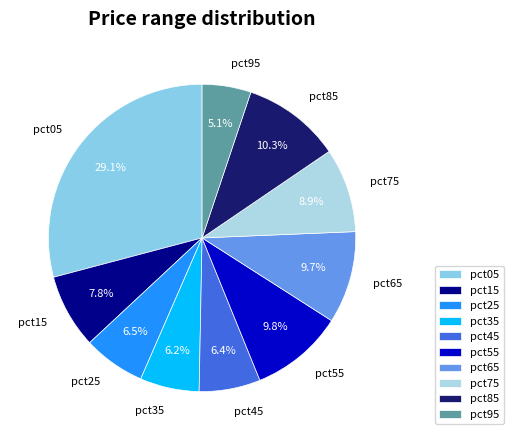

What is the total percentage of pct05 and pct95?

34.3%